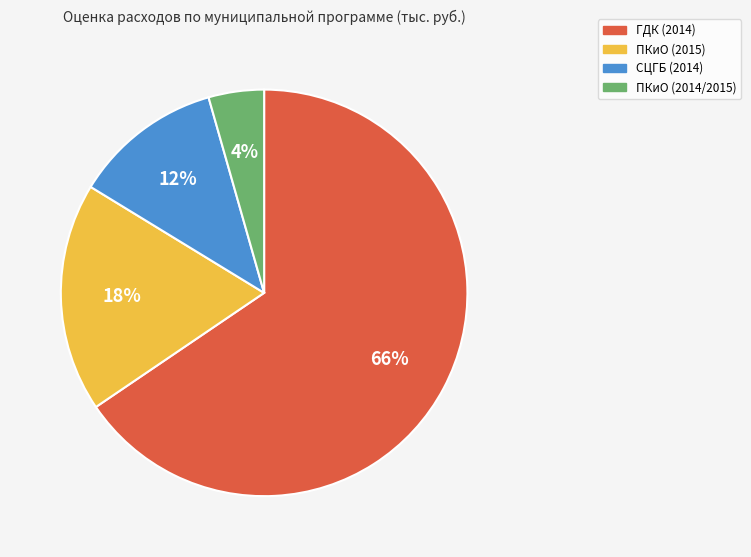

Which has a higher value, СЦГБ (2014) or ГДК (2014)?

ГДК (2014)